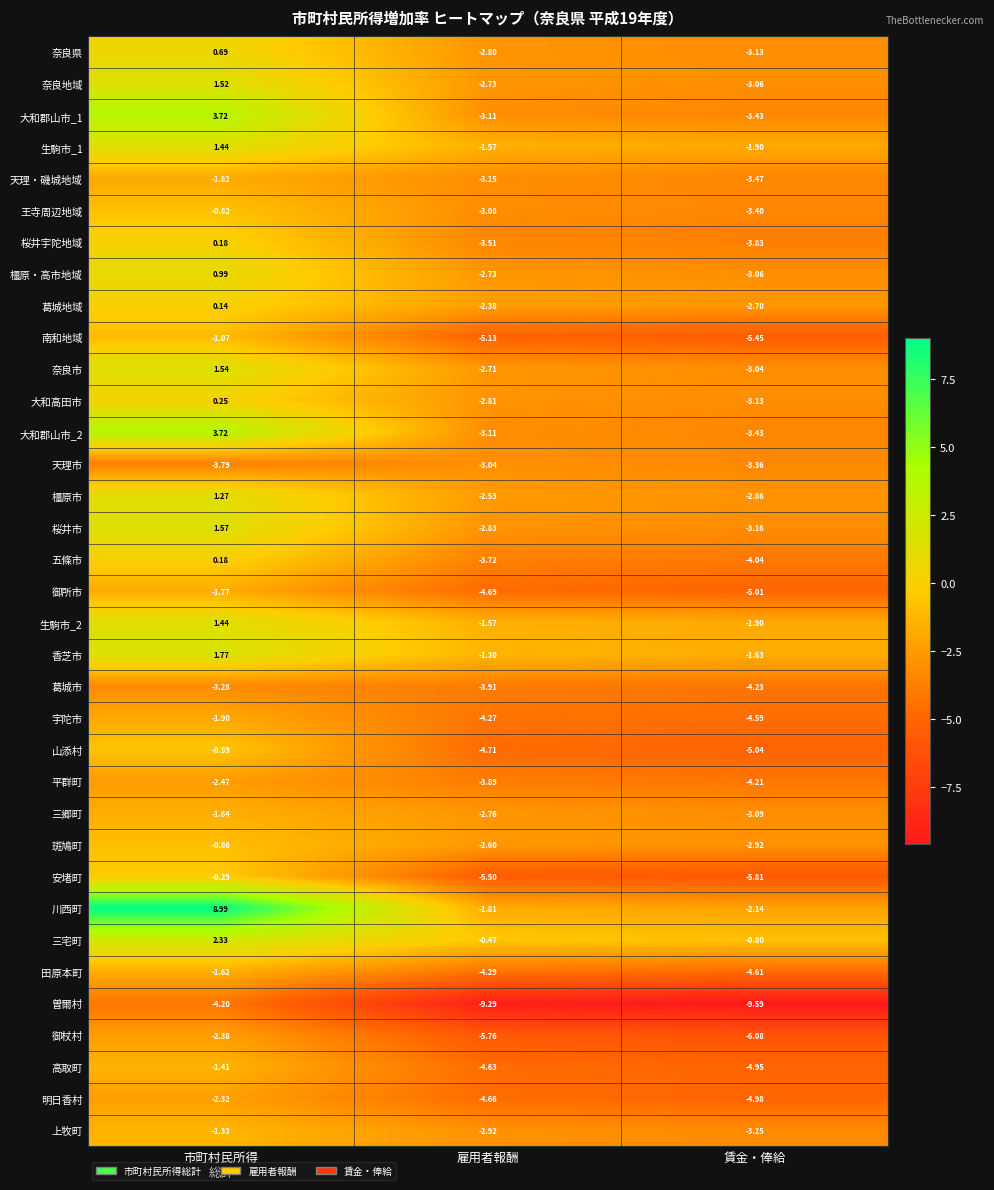

How many distinct data groups are displayed?

35